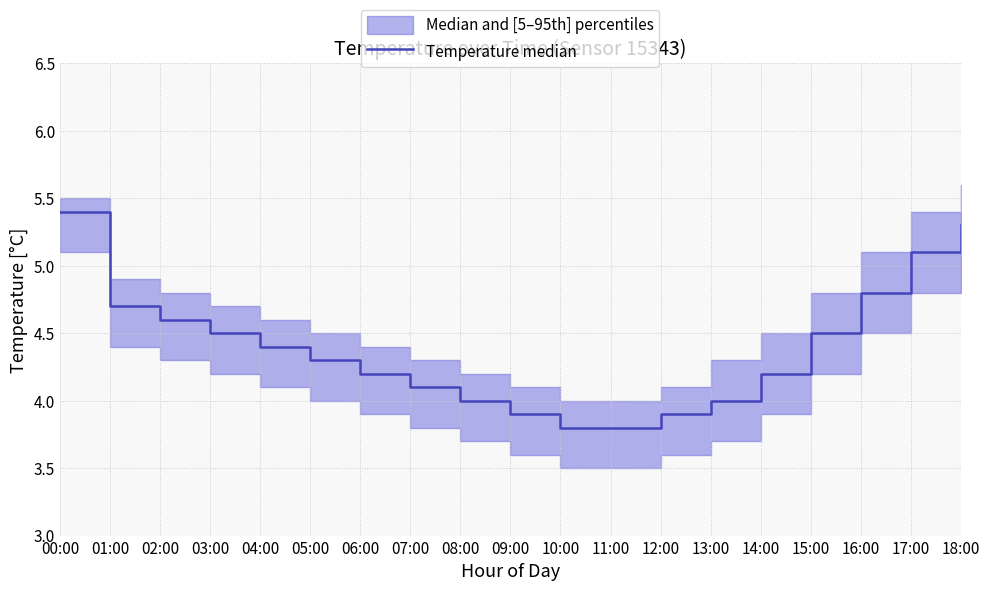

What is the sum of all values?

83.5